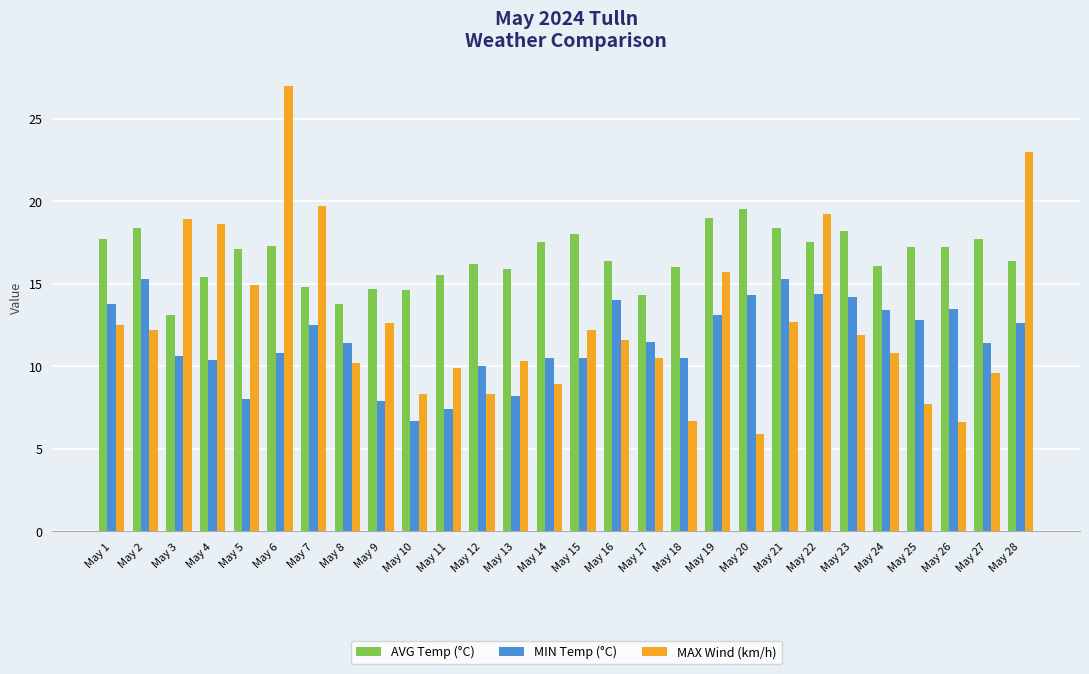

What is the average value of the AVG Temp (°C) series?

16.6